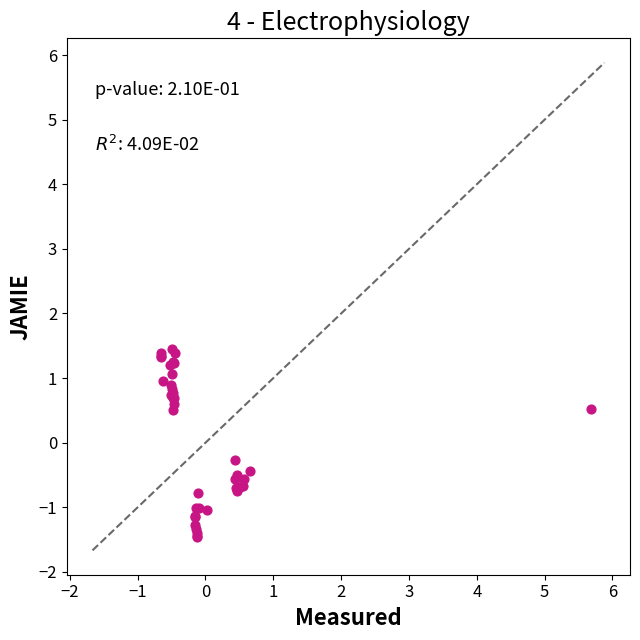

What Y value in the scatter plot is closest to 0?

-0.3